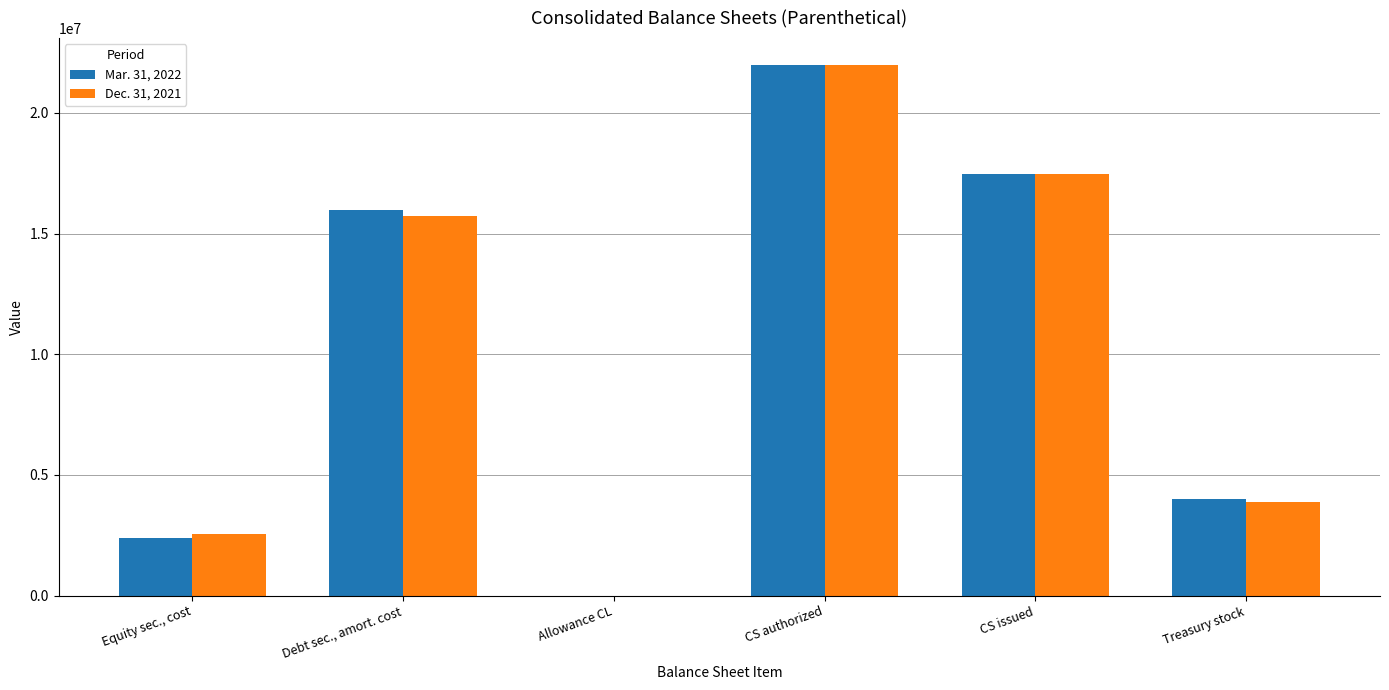

Which category has the highest value in the Dec. 31, 2021 series?

CS authorized